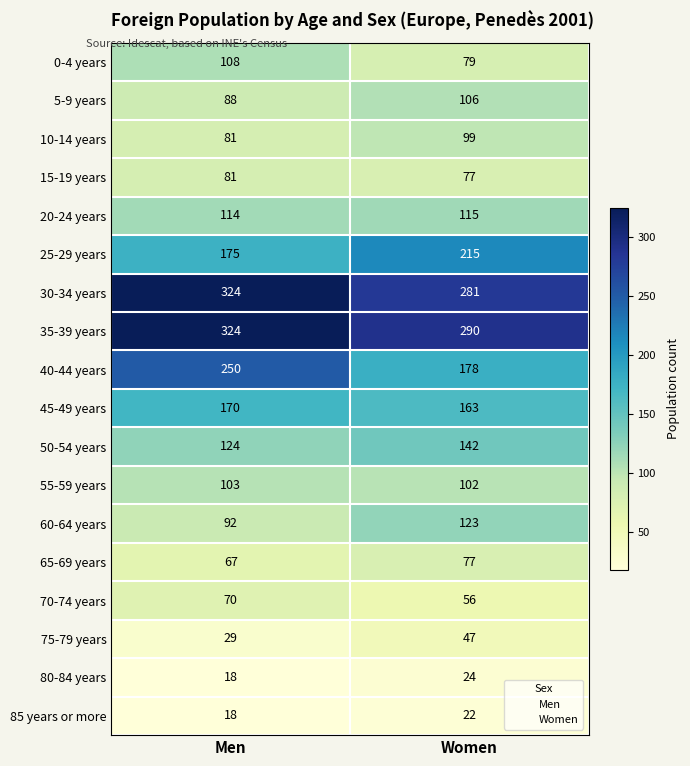

What is the approximate value of 70-74 years at Women?

56